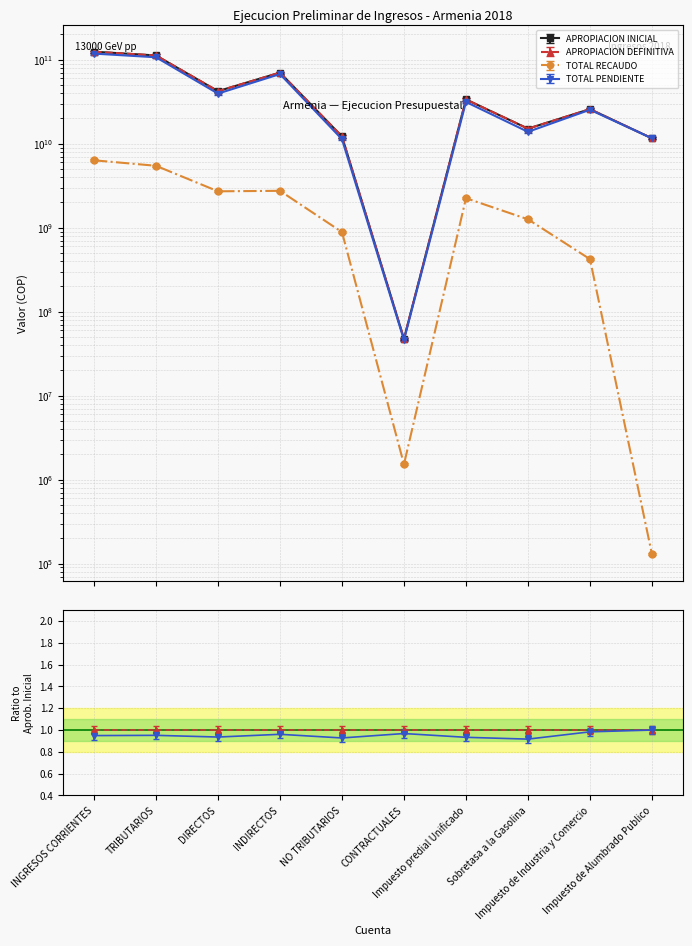

Read the APROPIACION INICIAL value at INGRESOS CORRIENTES.

124704568562.0